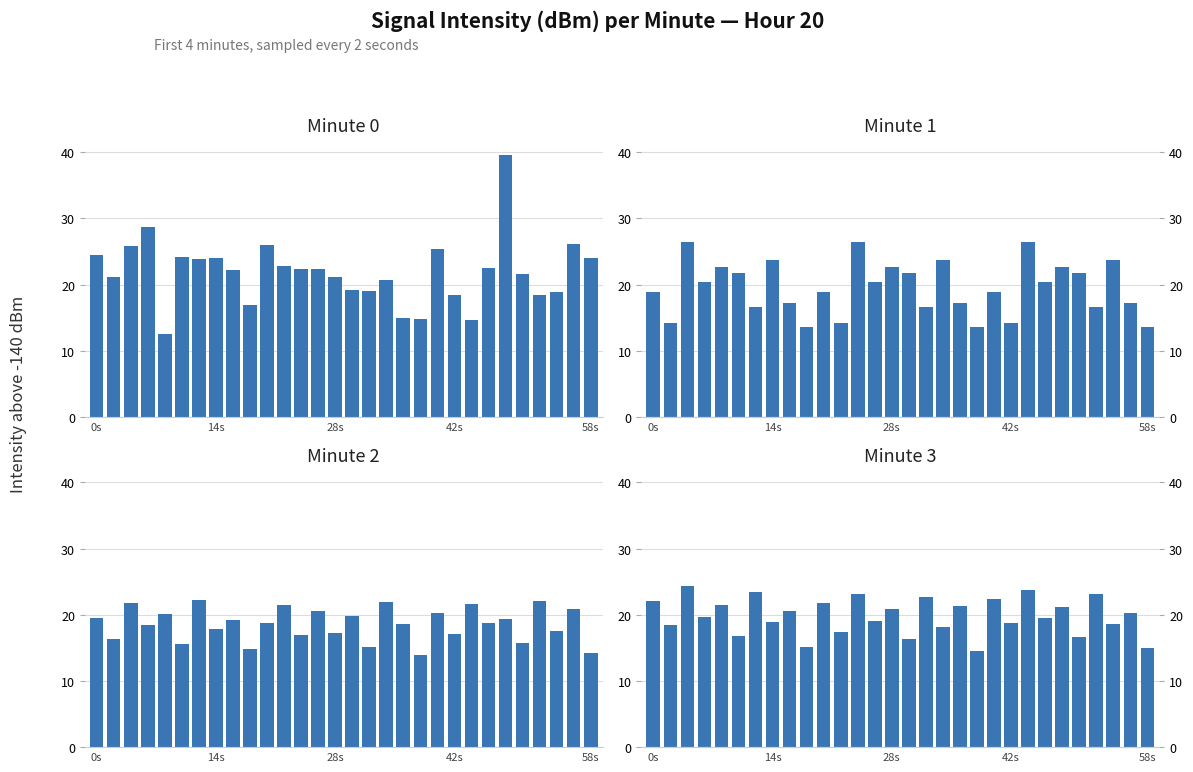

Between 5 and 10, which is larger?

10